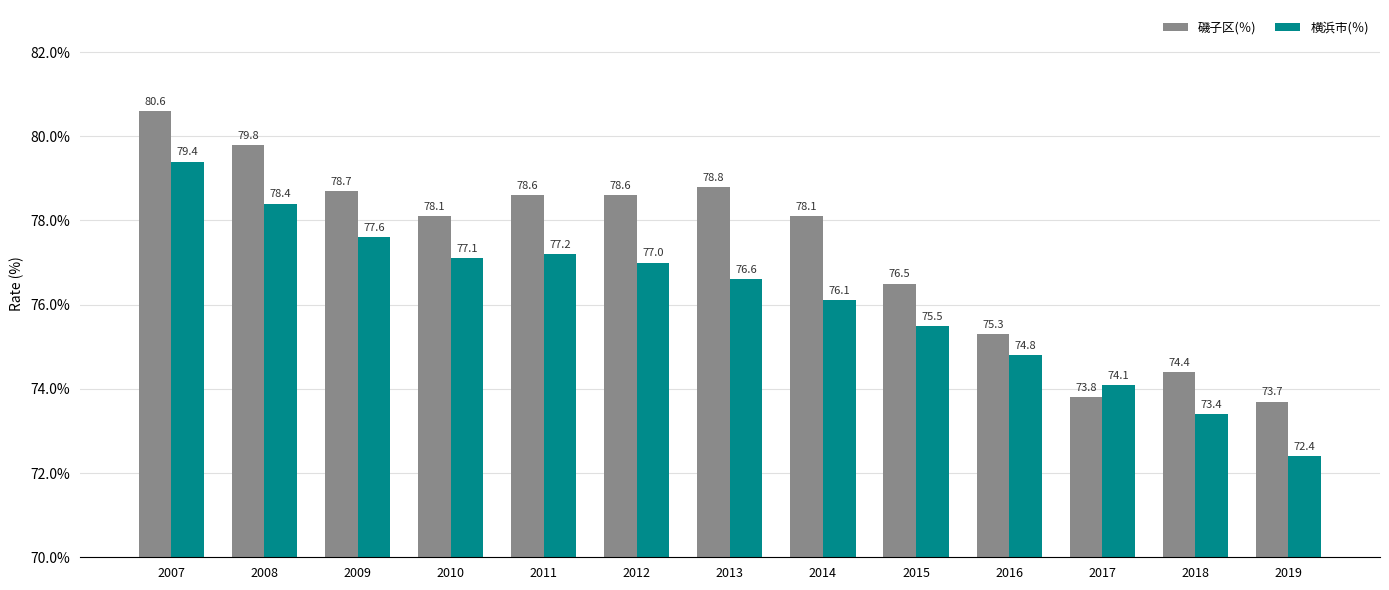

What is the spread (max minus min) of values at 2015?

1.0